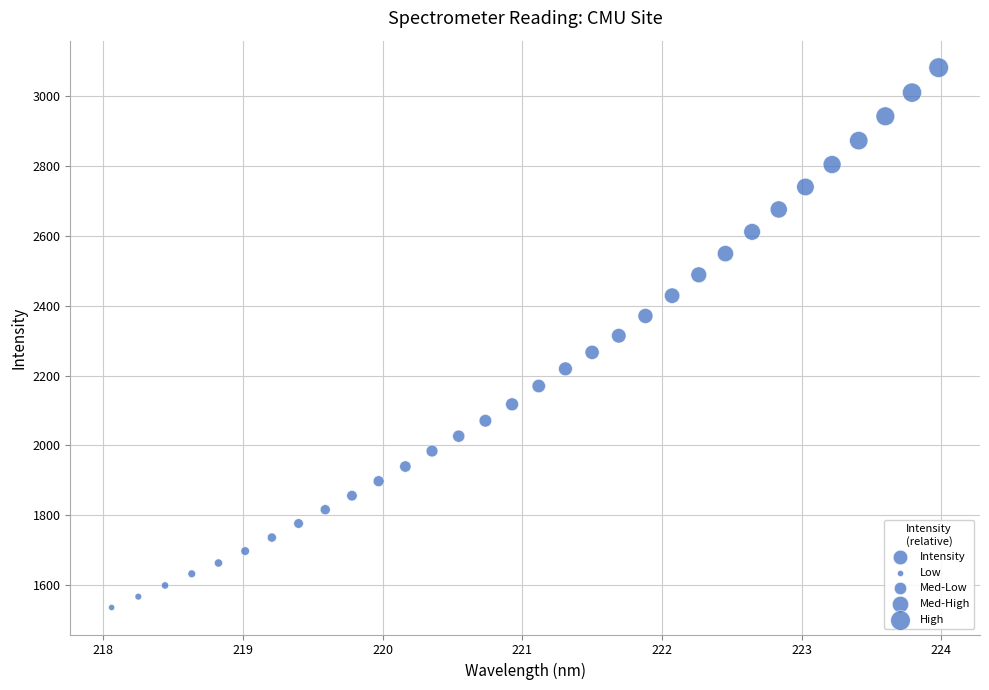

What is the range of X values (max minus min)?

5.9